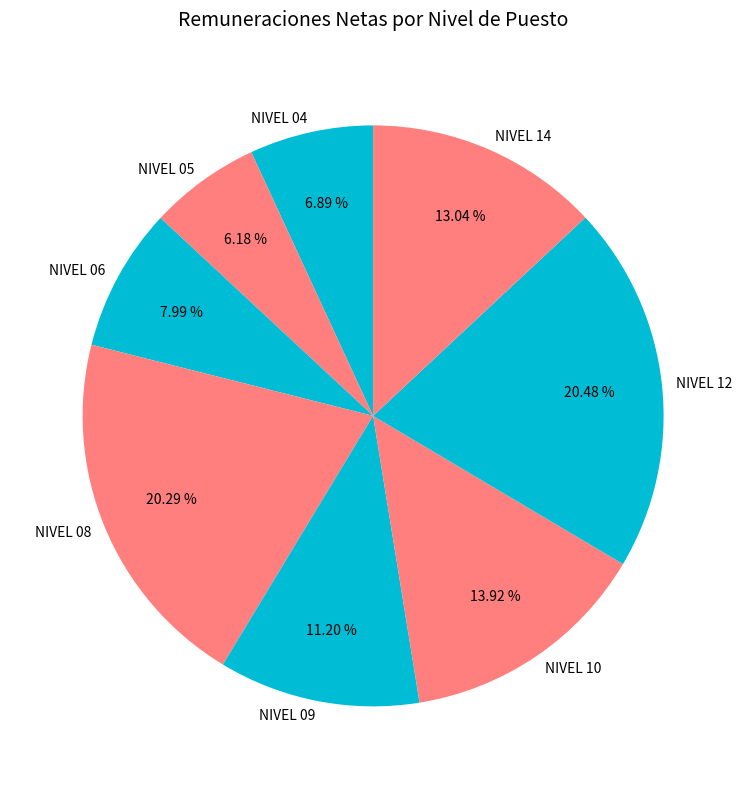

Count the number of slices in the pie.

8